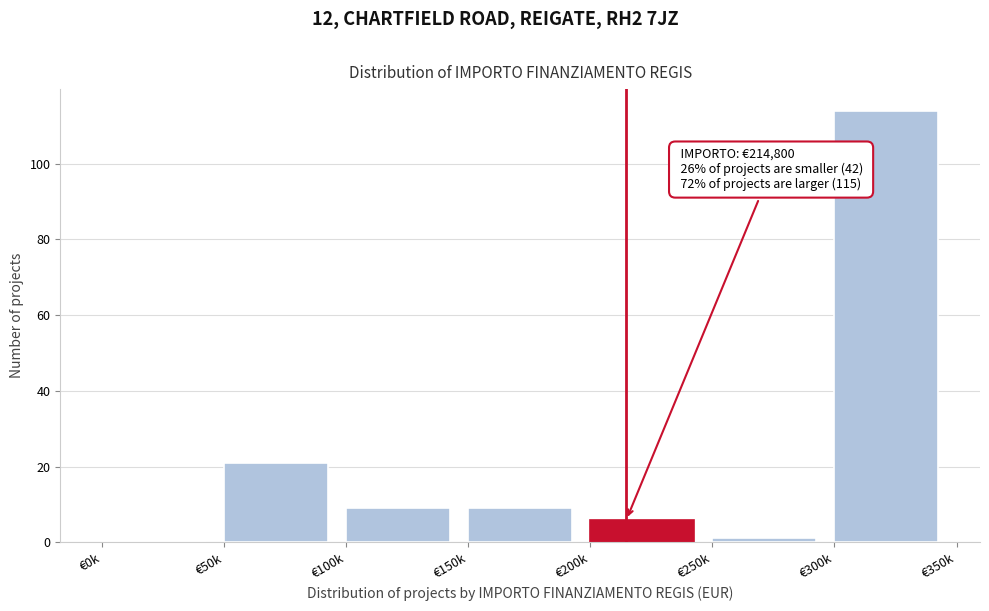

Reading left to right, what are all the values shown in this chart?

€0k=0	€50k=21	€100k=9	€150k=9	€200k=6	€250k=1	€300k=114